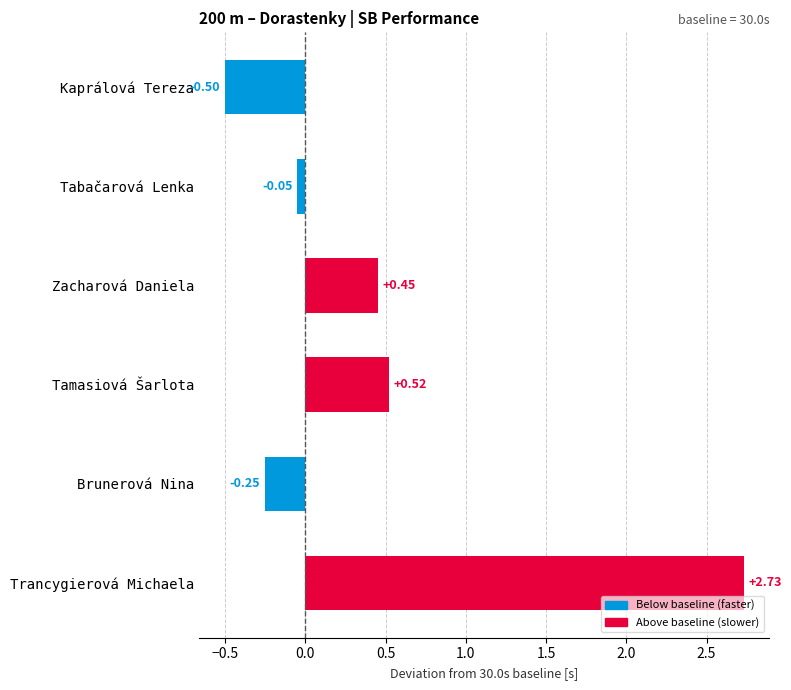

Count the number of values greater than 0.

3